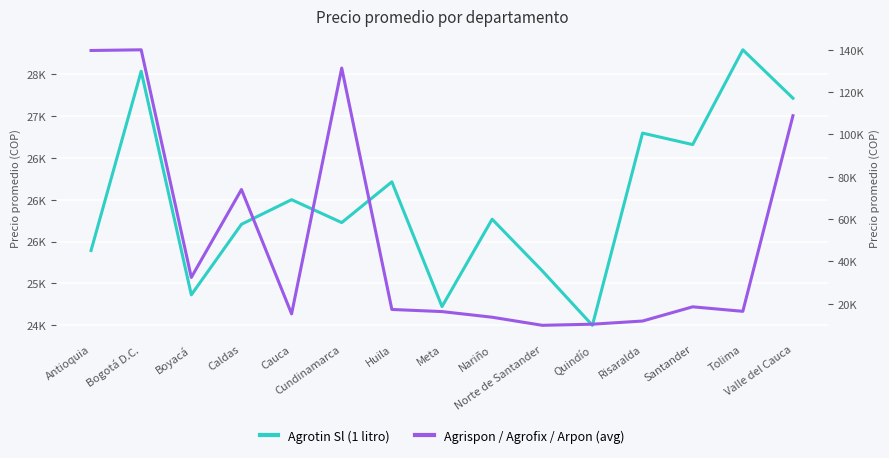

List the labels in order of Agrotin Sl (1 litro) value, largest first.

Tolima, Bogotá D.C., Valle del Cauca, Risaralda, Santander, Huila, Cauca, Nariño, Cundinamarca, Caldas, Antioquia, Norte de Santander, Boyacá, Meta, Quindío